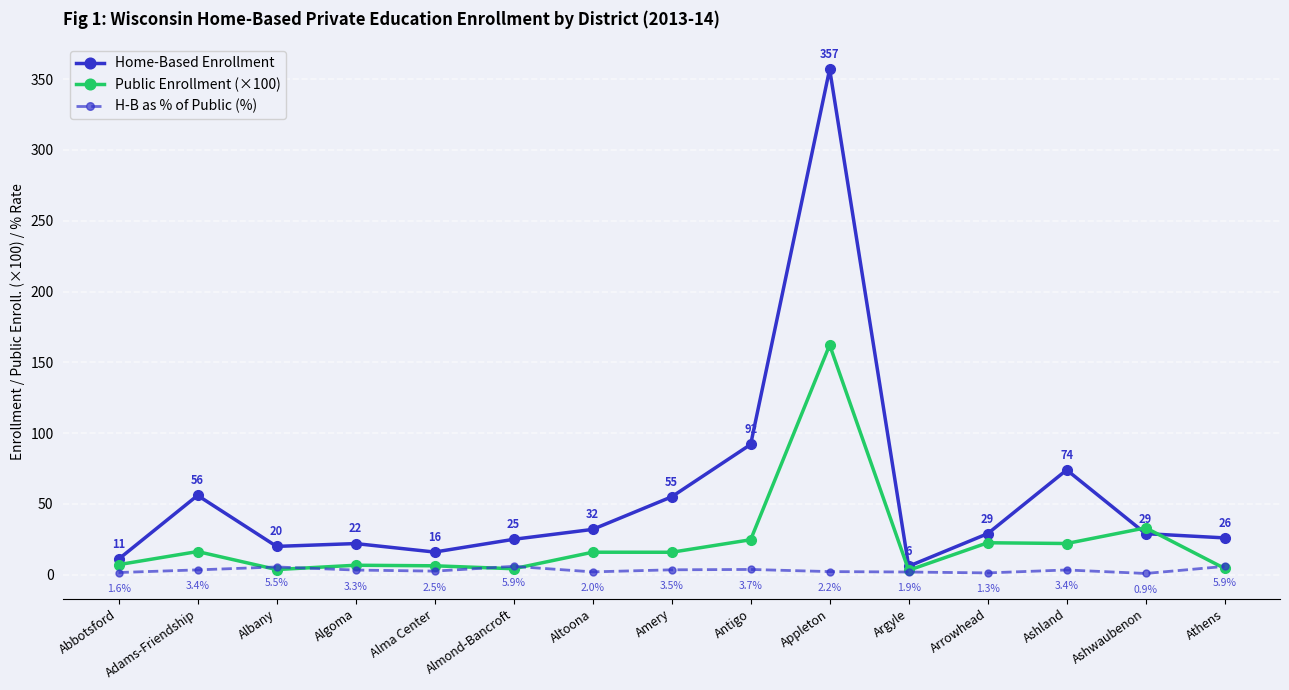

Which series has the largest total across all categories?

Home-Based Enrollment